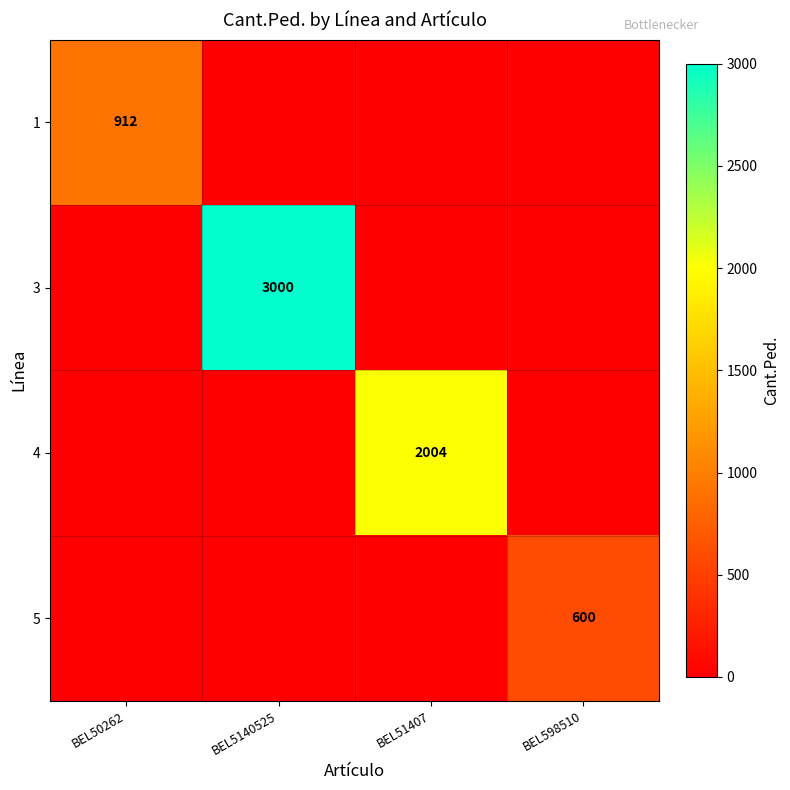

List the series in order of their peak value, highest first.

3, 4, 1, 5